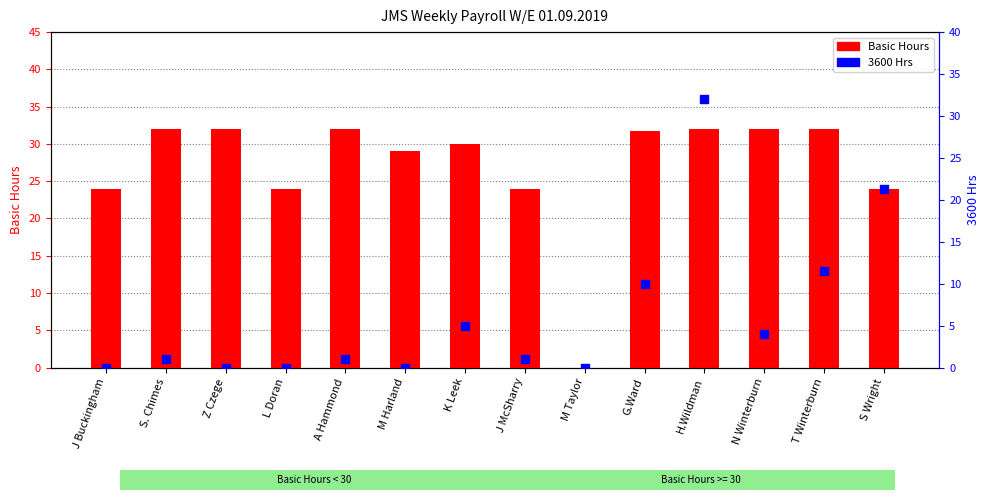

At which category is the sum across all series the highest?

H.Wildman